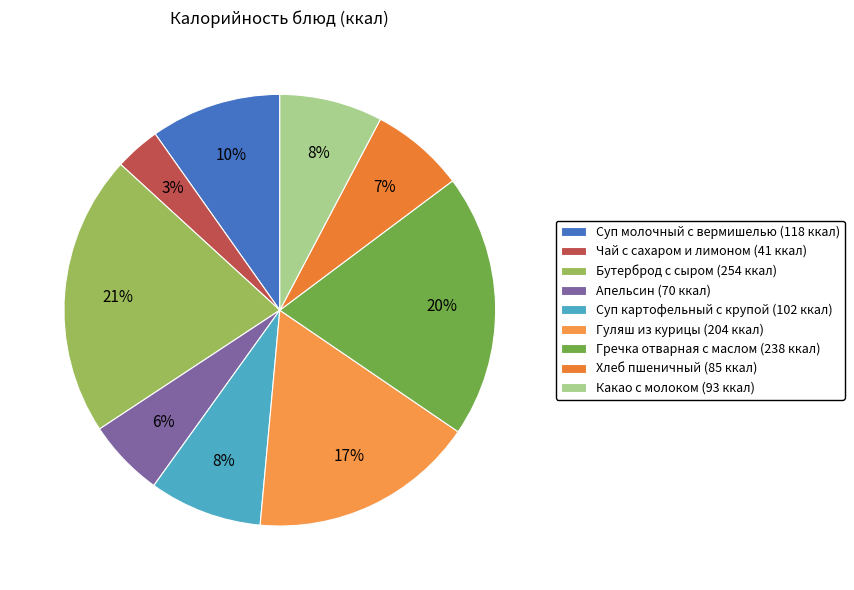

To the nearest percent, what is the combined percentage of Чай с сахаром и лимоном and Гуляш из курицы?

20%